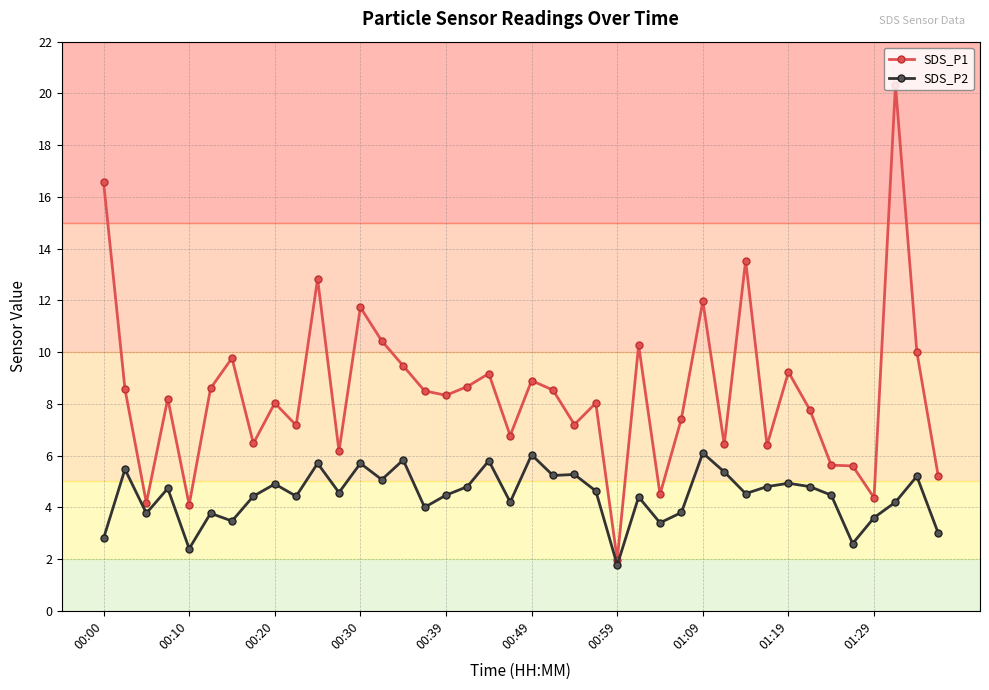

How many categories are shown in the chart?

40